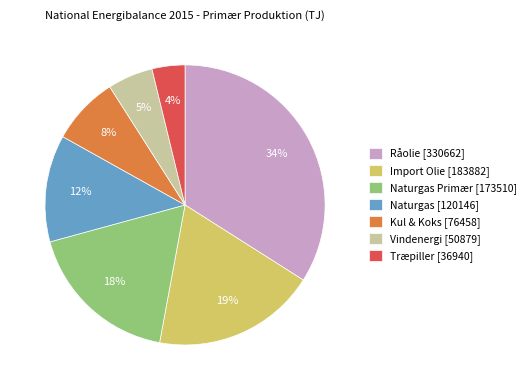

Does any single category account for the majority?

No